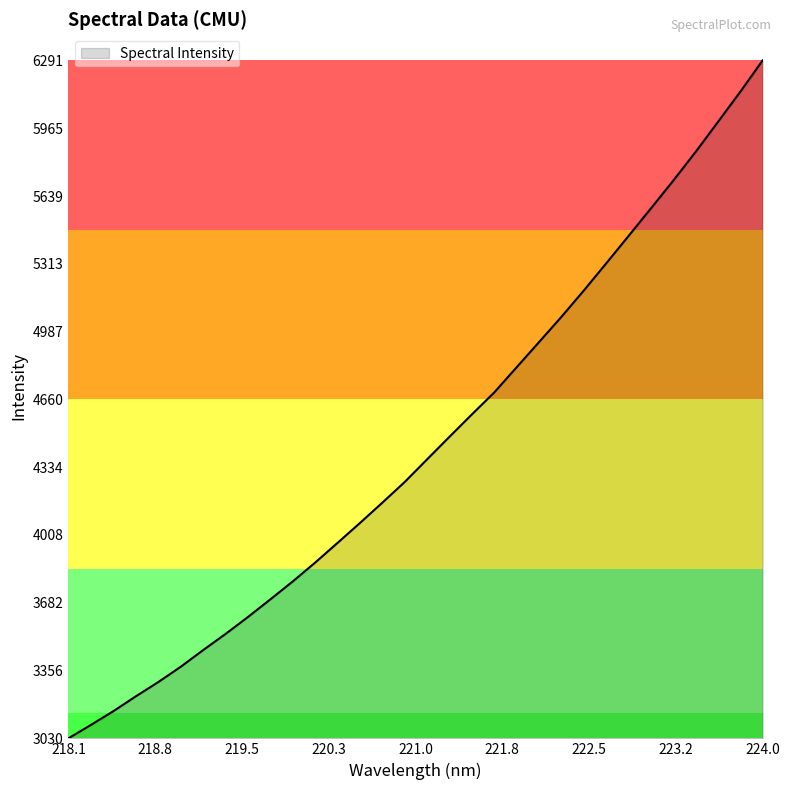

What is the difference between the maximum and minimum values?

3261.9